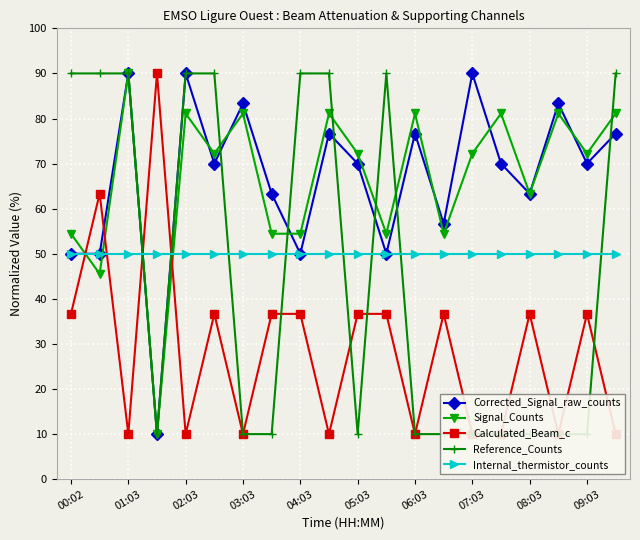

What is the lowest value of the Internal_thermistor_counts series?

50.0